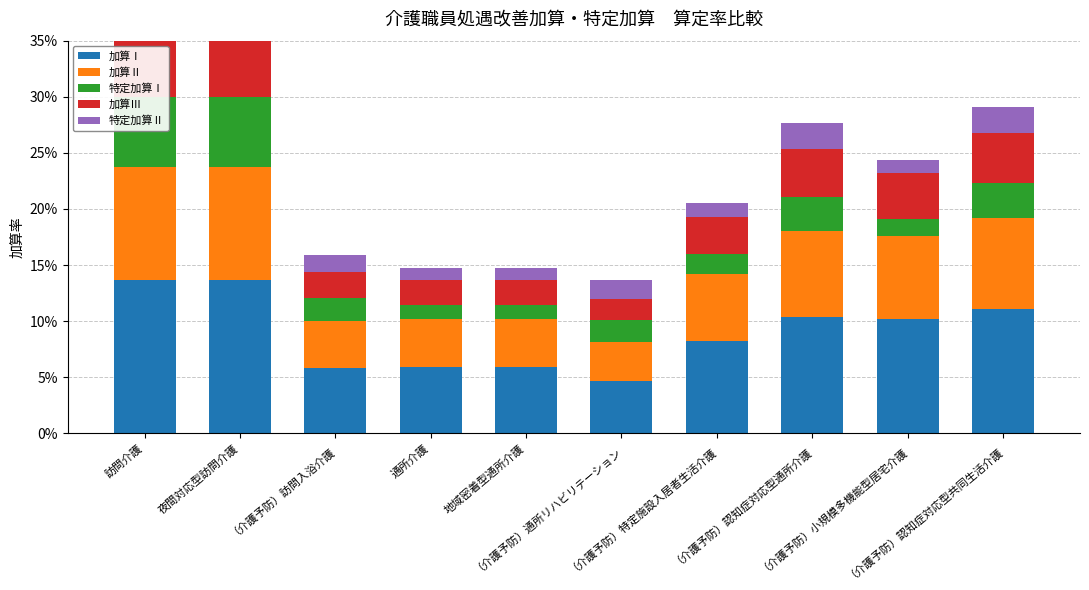

What are all the series names shown in the legend?

加算Ⅰ, 加算Ⅱ, 特定加算Ⅰ, 加算Ⅲ, 特定加算Ⅱ